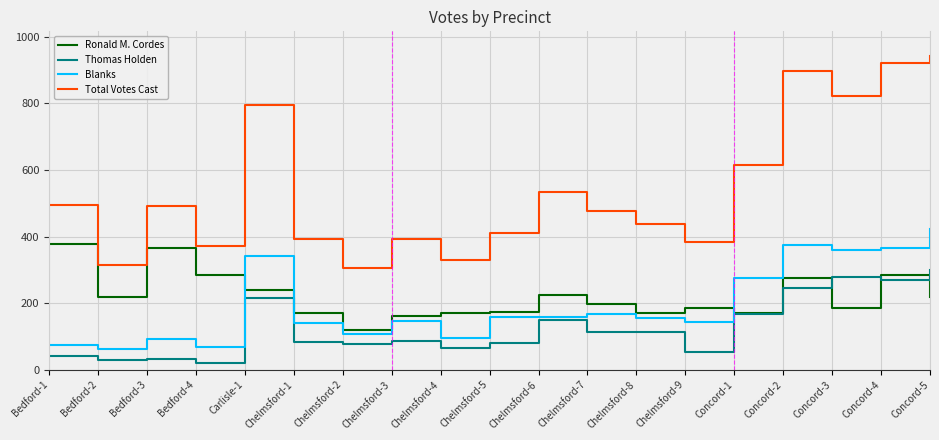

What is the total value across all series at Chelmsford-5?

820